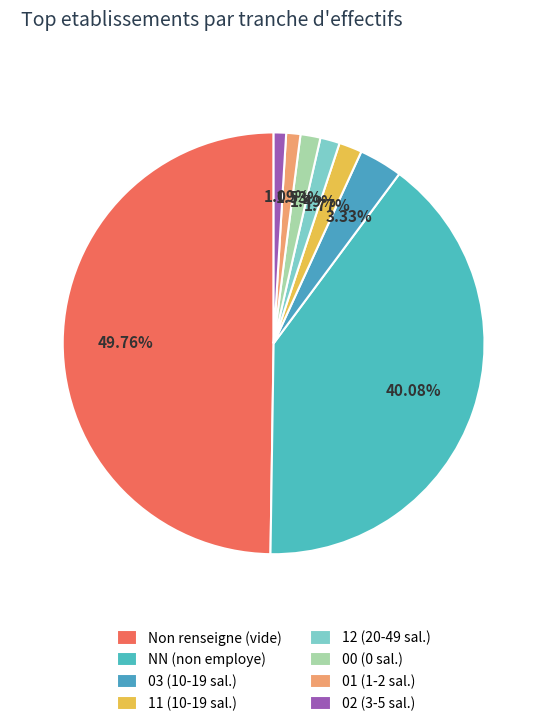

How many slices are in this pie chart?

8